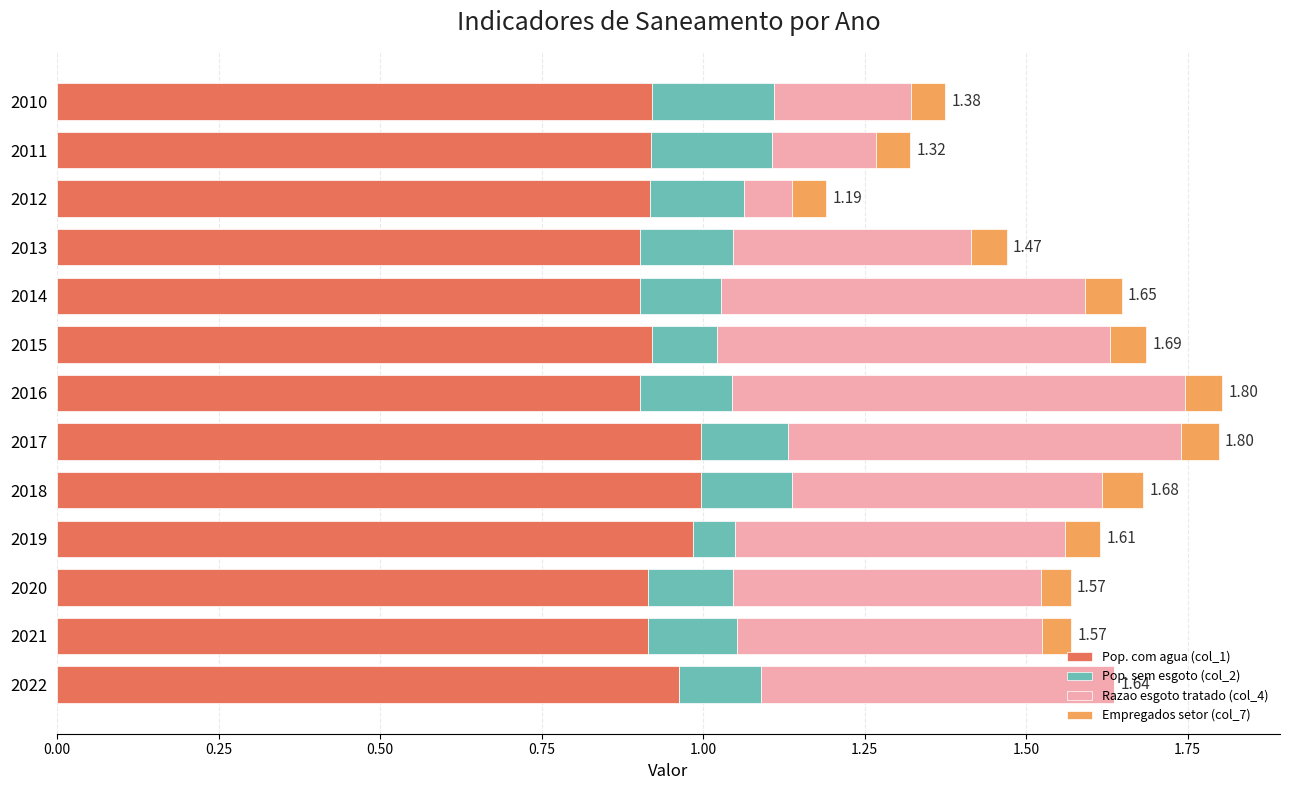

What is the total value across all series at 2019?

1.6